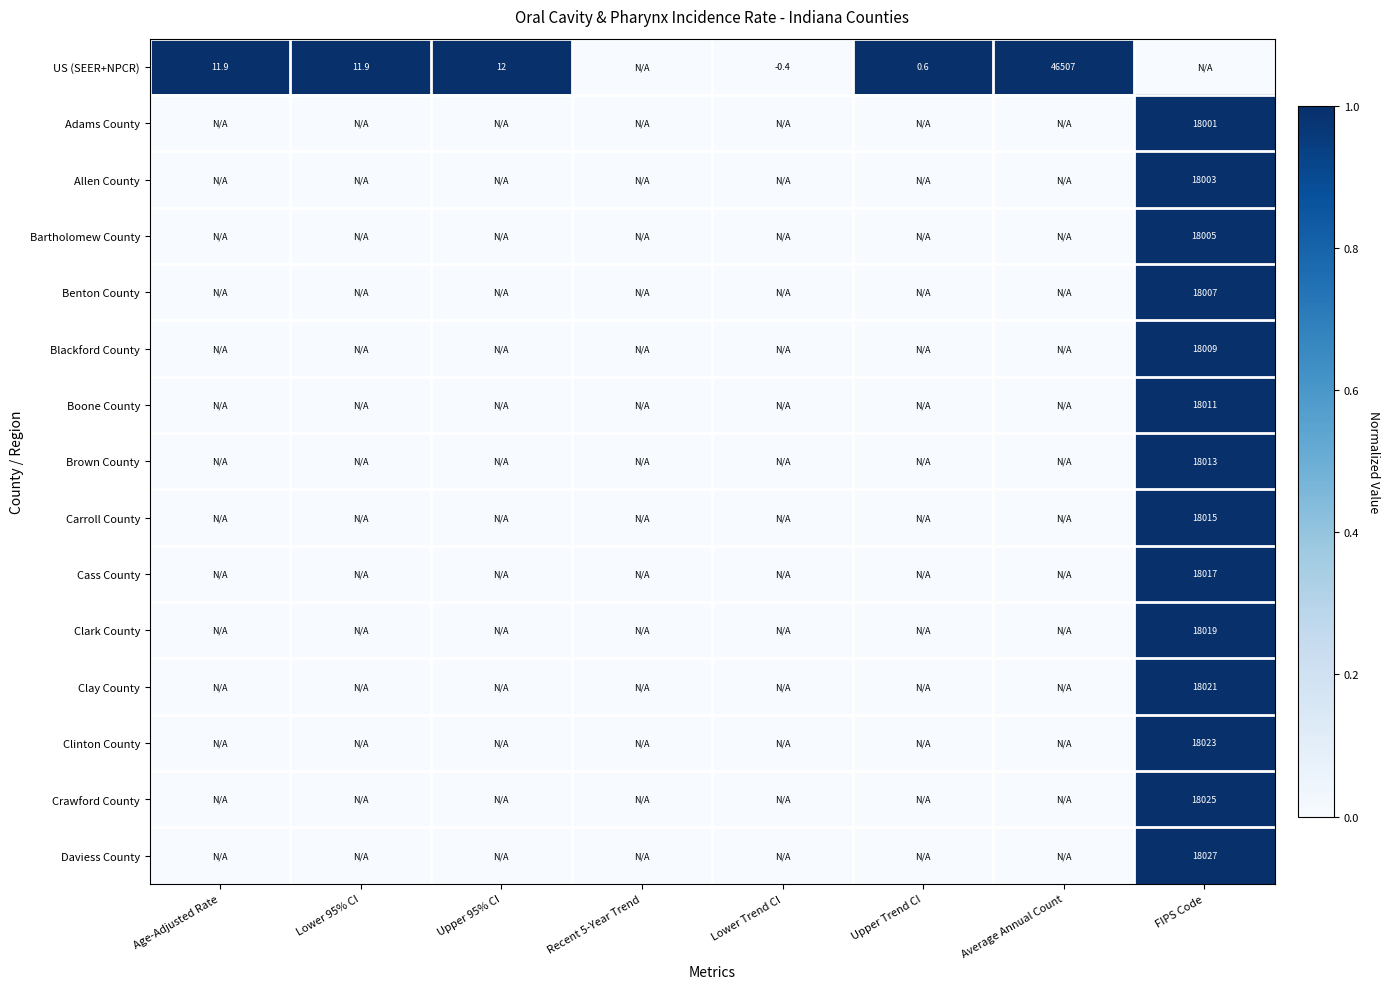

What is the spread (max minus min) of values at Lower Trend CI?

0.4